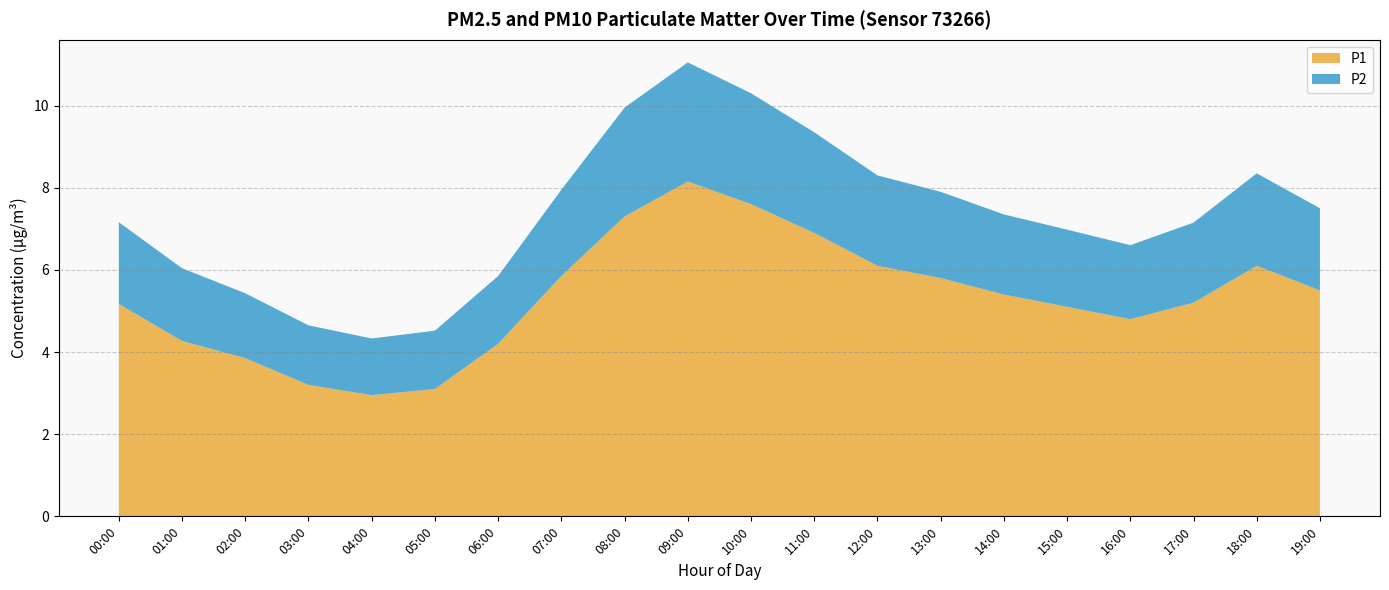

What is the total value across all series at 03:00?

4.7